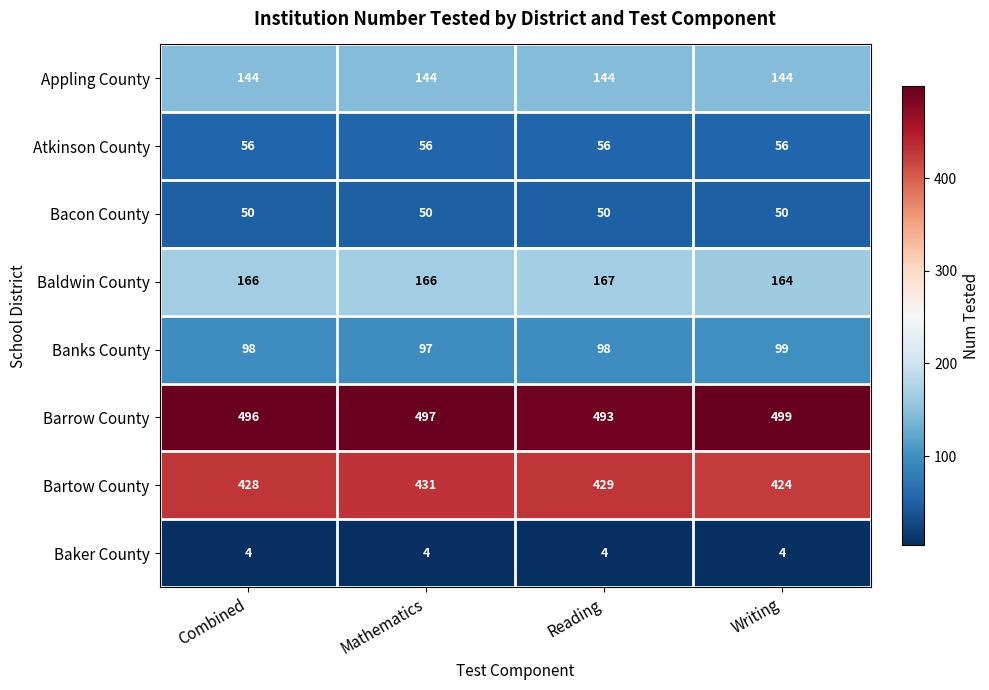

At Combined, list the series in order from smallest to largest.

Baker County, Bacon County, Atkinson County, Banks County, Appling County, Baldwin County, Bartow County, Barrow County